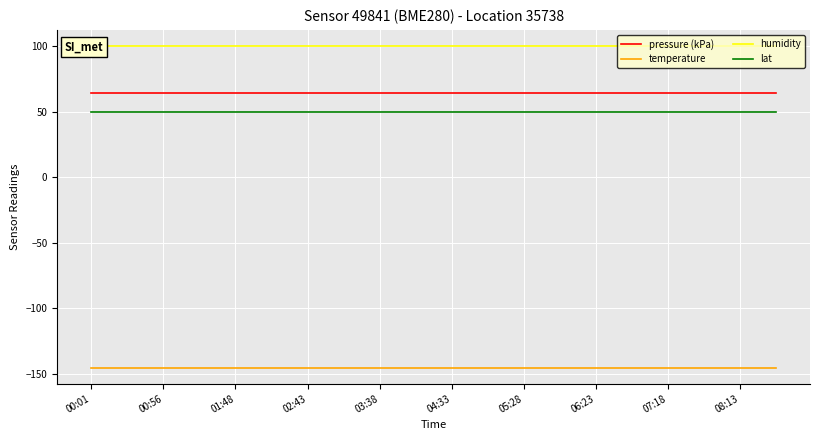

True or false: pressure (kPa) and temperature intersect in this chart.

False